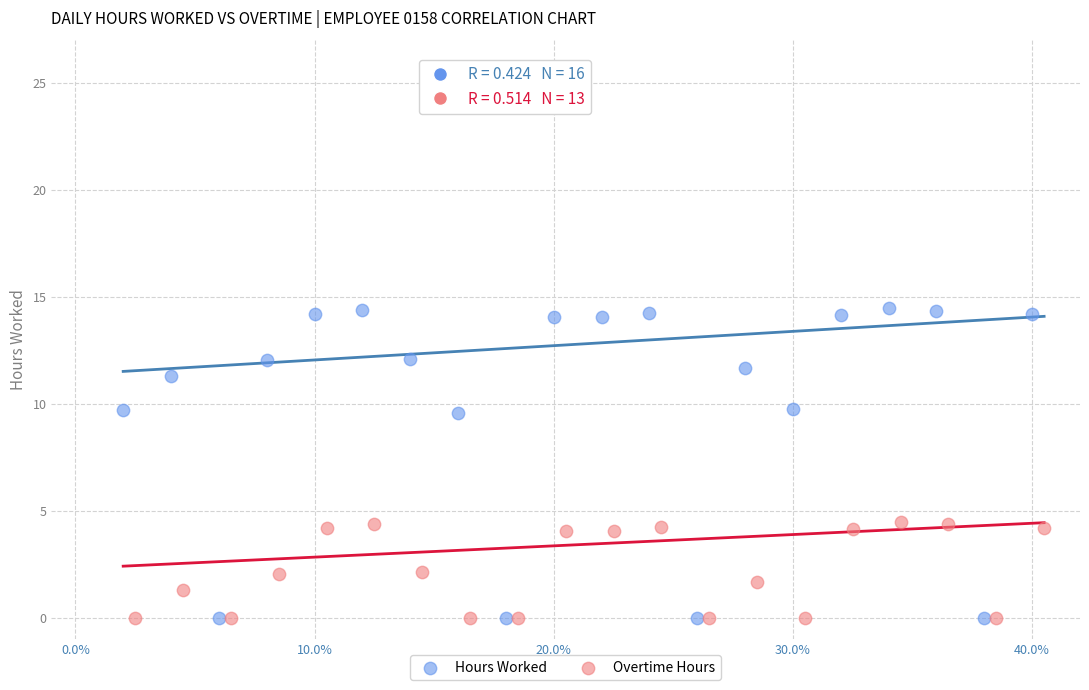

What are all the series names shown in the legend?

Hours Worked, Overtime Hours